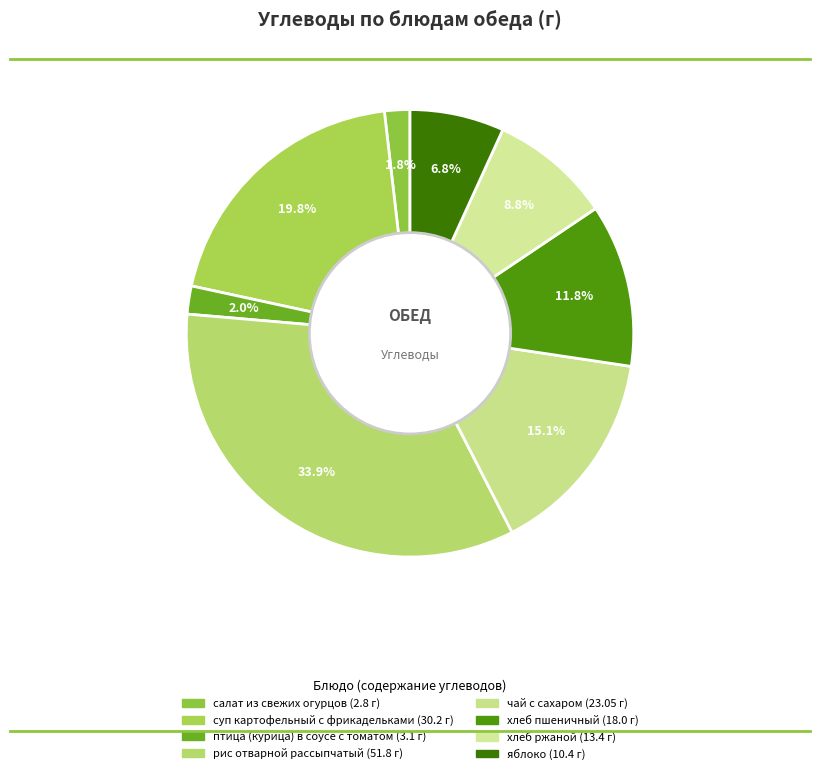

Count the number of slices in the pie.

8